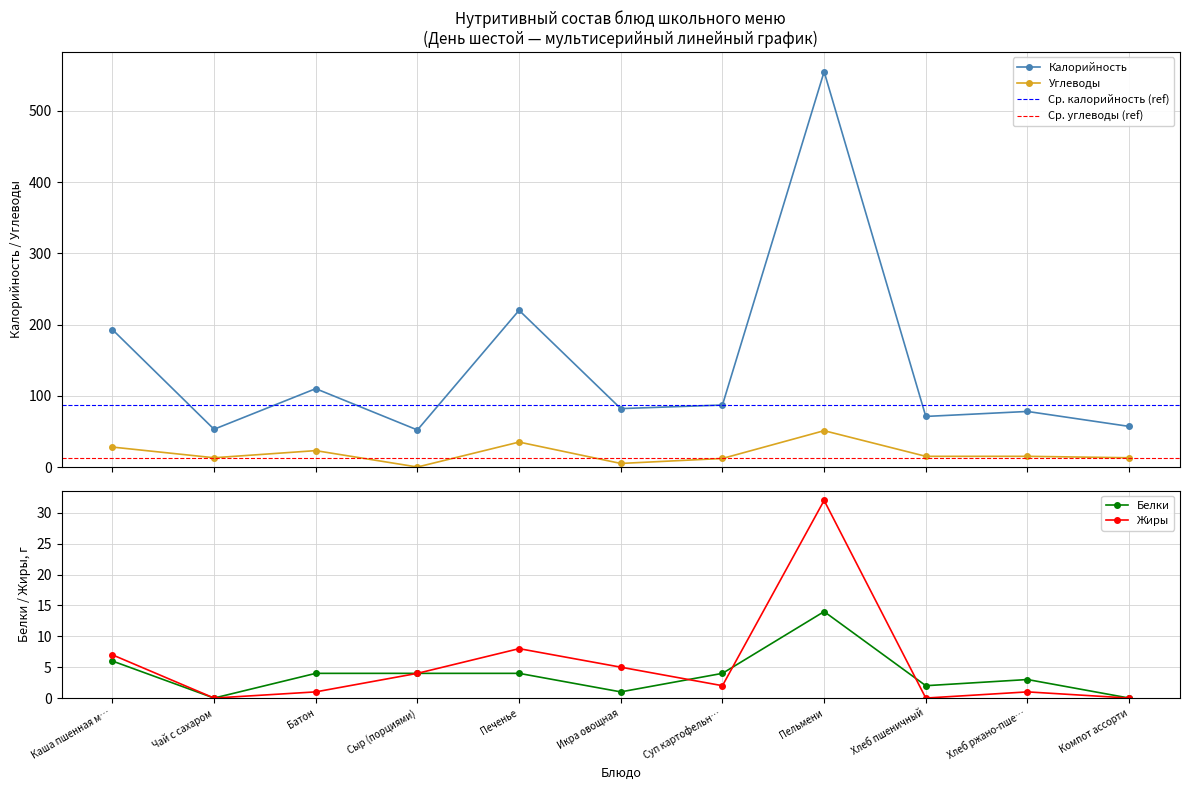

Is this an area chart (filled region under the line)?

No